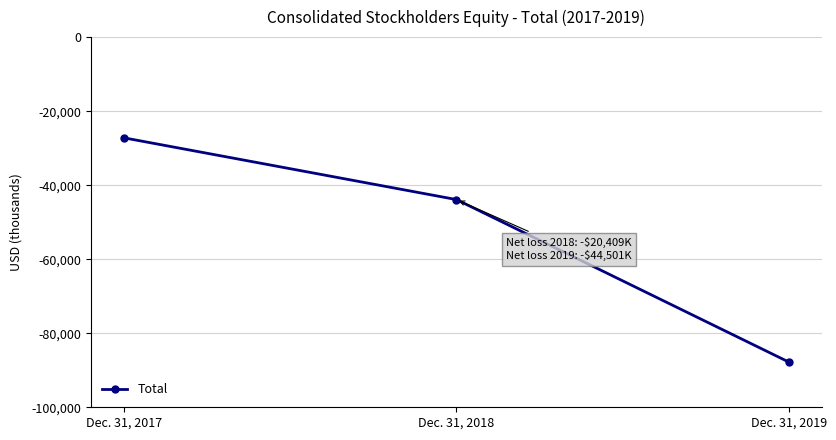

How many categories are shown in the chart?

3